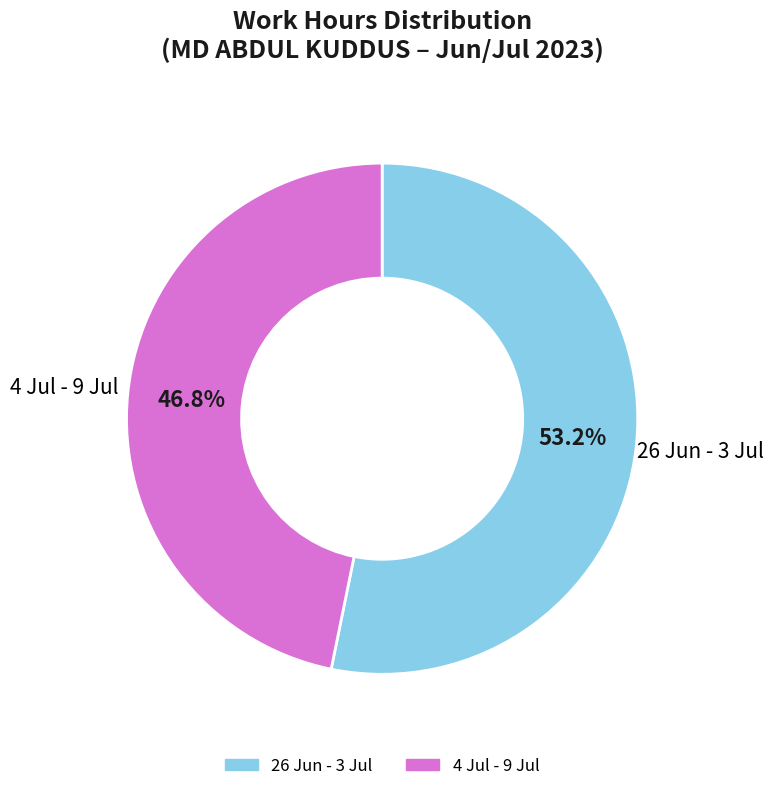

How many slices are in this pie chart?

2